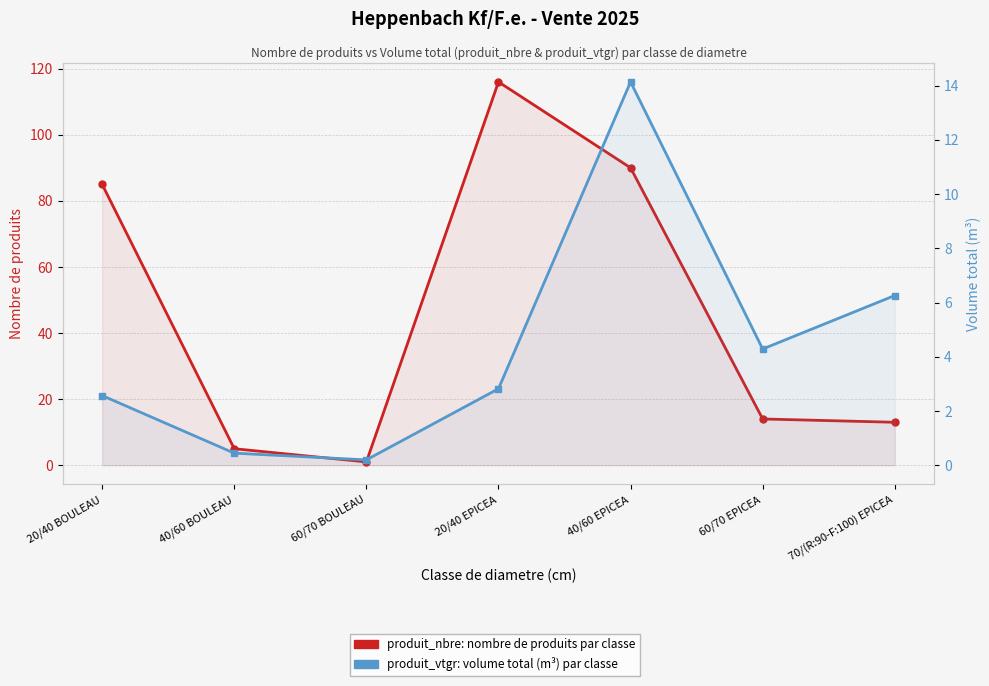

The value of produit_vtgr (volume m³) at 60/70 BOULEAU is 0.1. True or false?

False